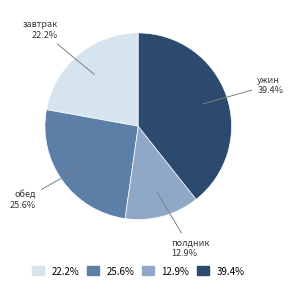

Is the sum of 25.6% and 12.9% greater than half?

No